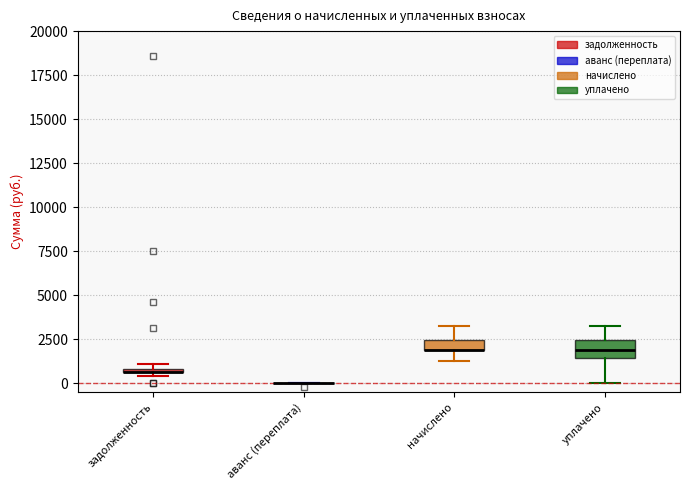

Where is the upper edge of the box for начислено on the y-axis? The values are not printed on the chart, so give them approximately, as read against the axis.

2500